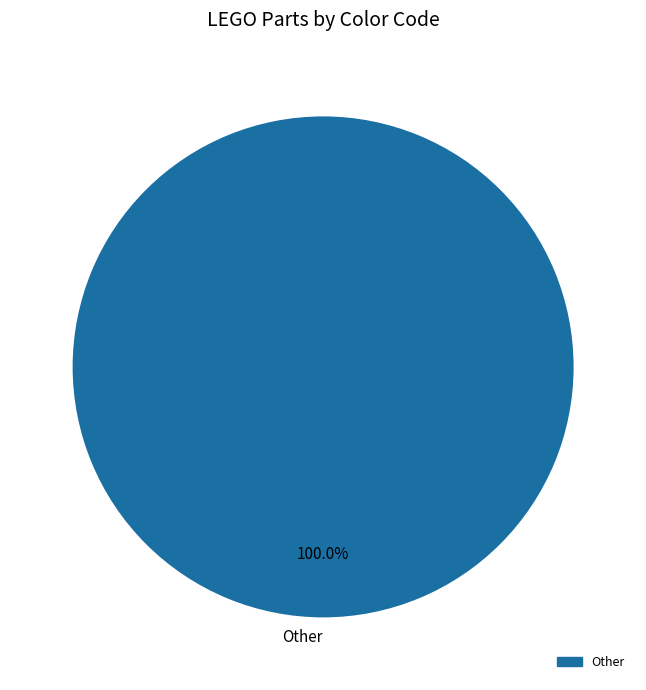

Is there a majority slice in this chart?

Yes